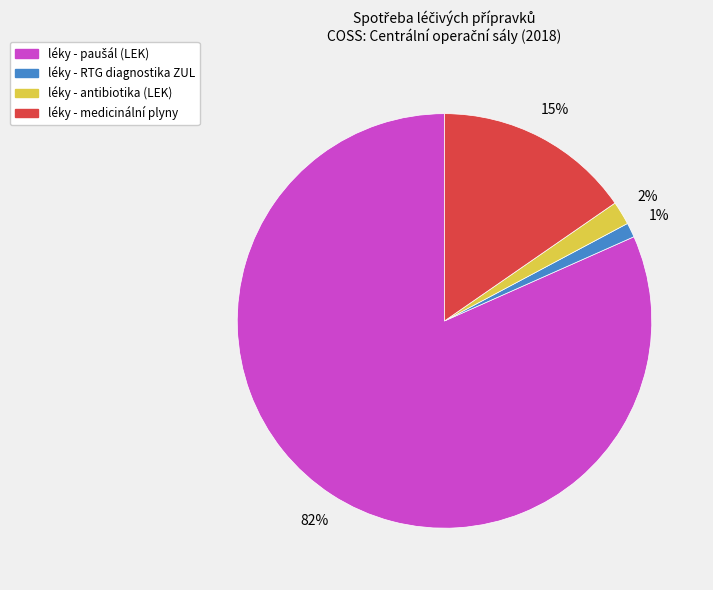

Which slice is the smallest?

léky - RTG diagnostika ZUL